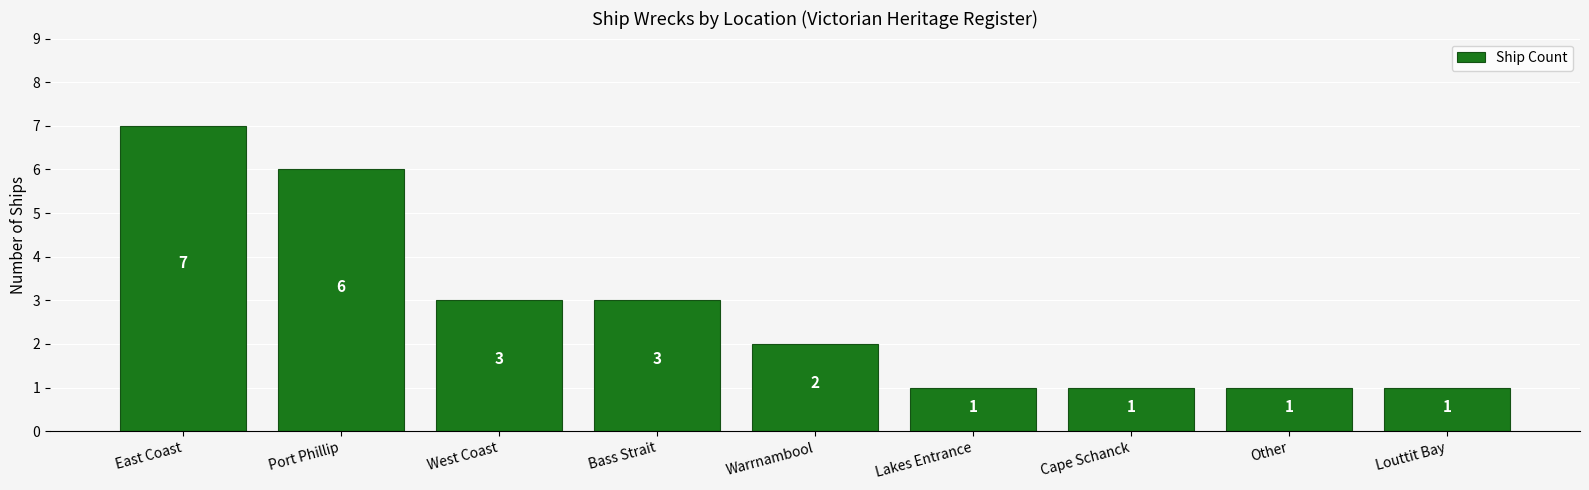

What is the minimum value shown in the chart?

1